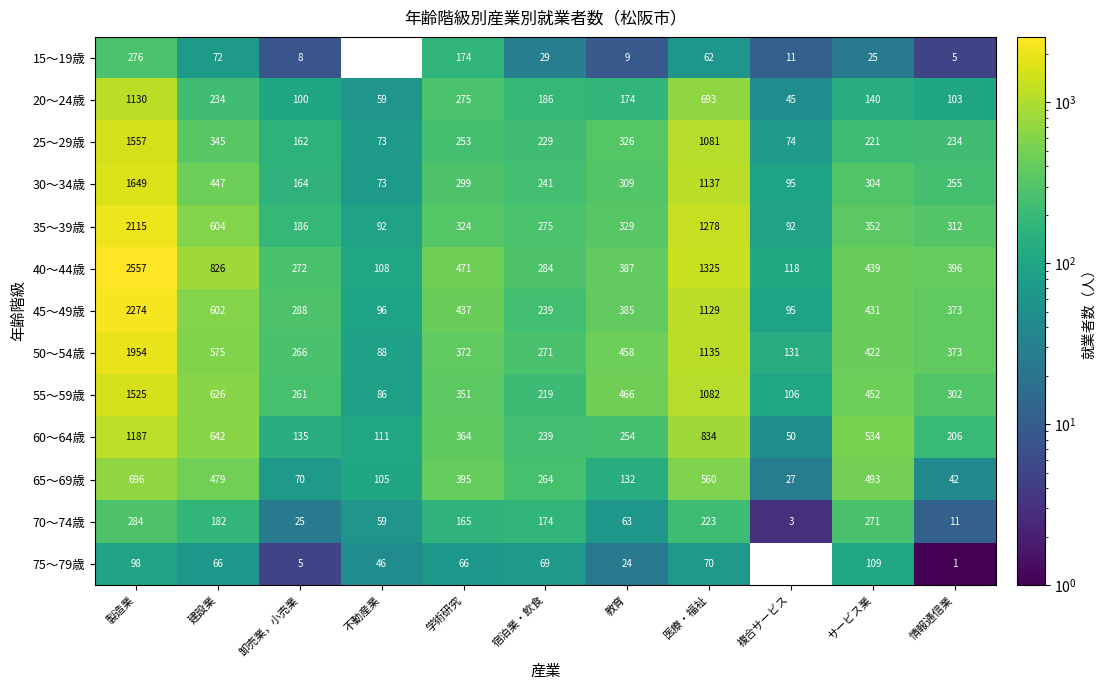

What is the difference between the highest and lowest values at 情報通信業?

395